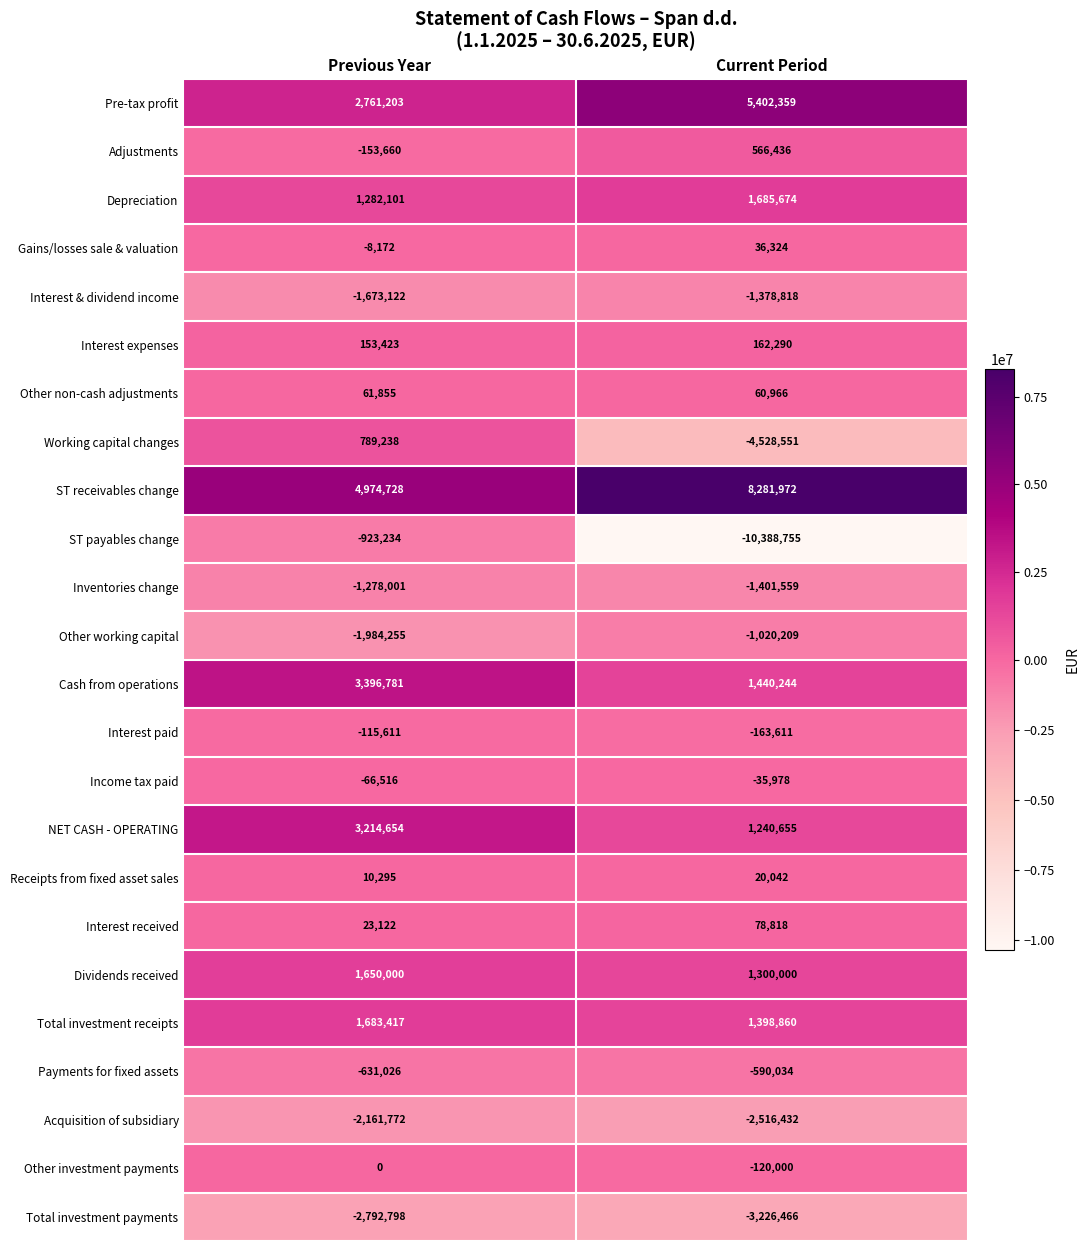

At which category is the sum across all series the highest?

Previous Year